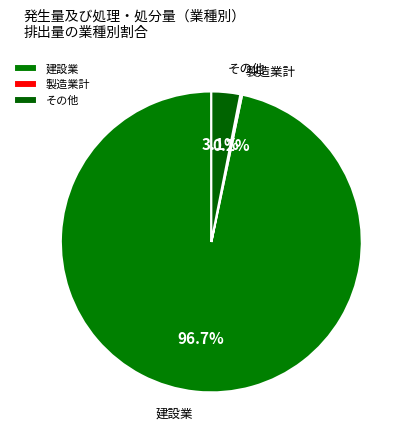

What is the total percentage of その他 and 建設業?

99.8%